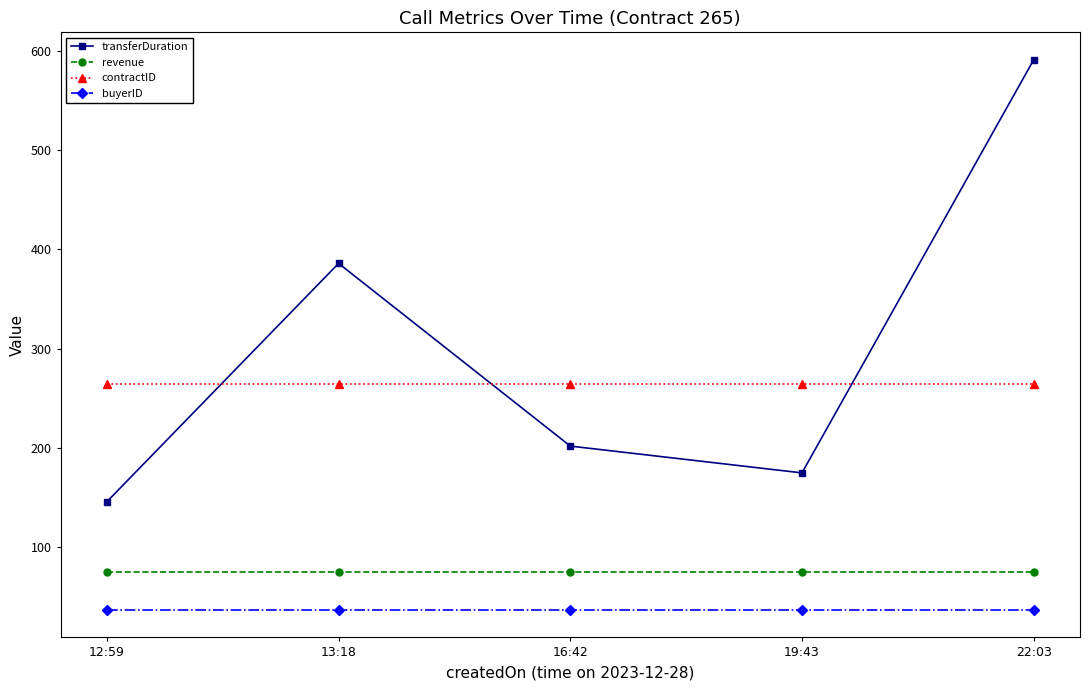

Is the value of contractID at 12:59 greater than the value of transferDuration at 19:43?

Yes